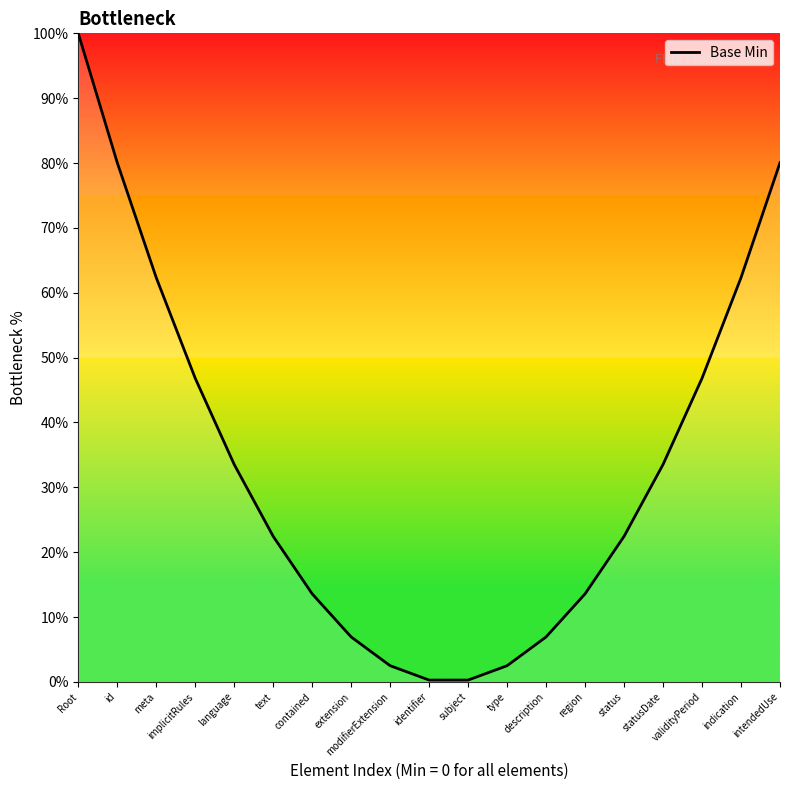

What position from the right is extension?

12